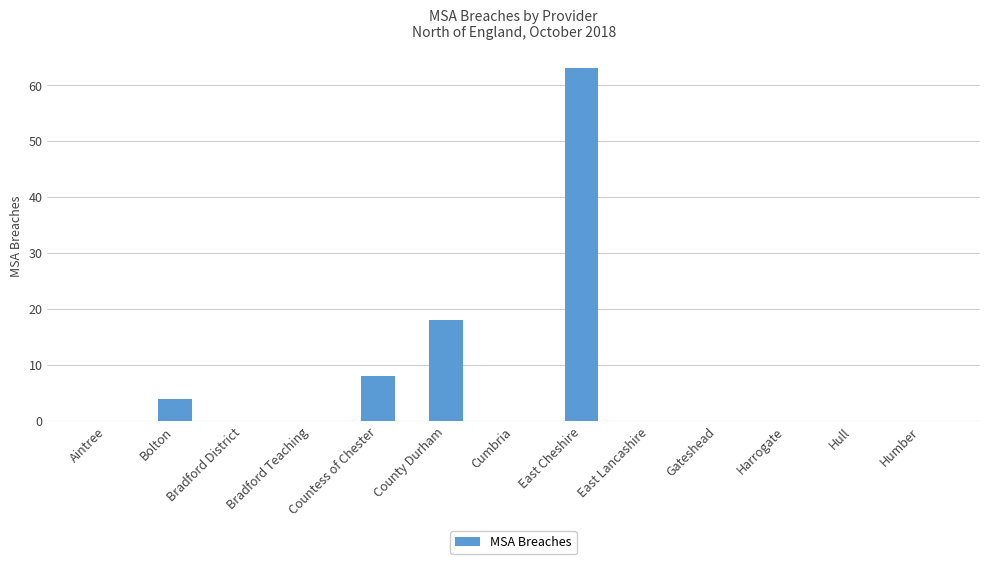

What is the greatest value displayed?

63